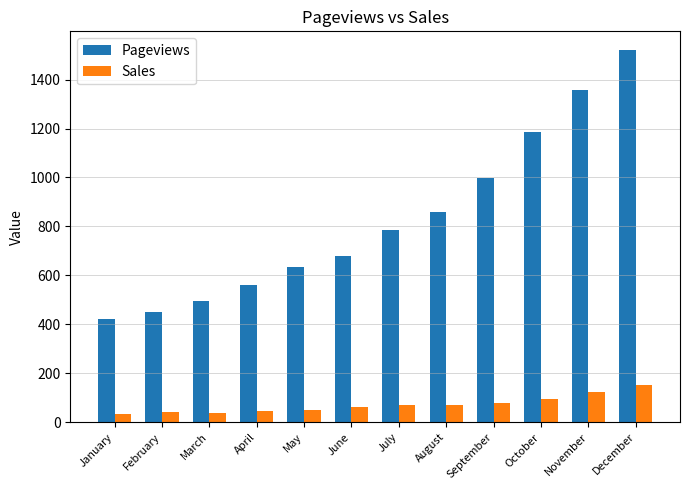

What are all the series names shown in the legend?

Pageviews, Sales